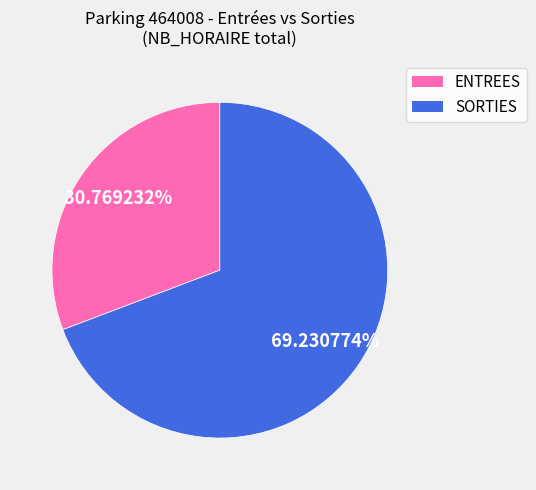

To the nearest percent, what percentage of the pie is SORTIES?

69%